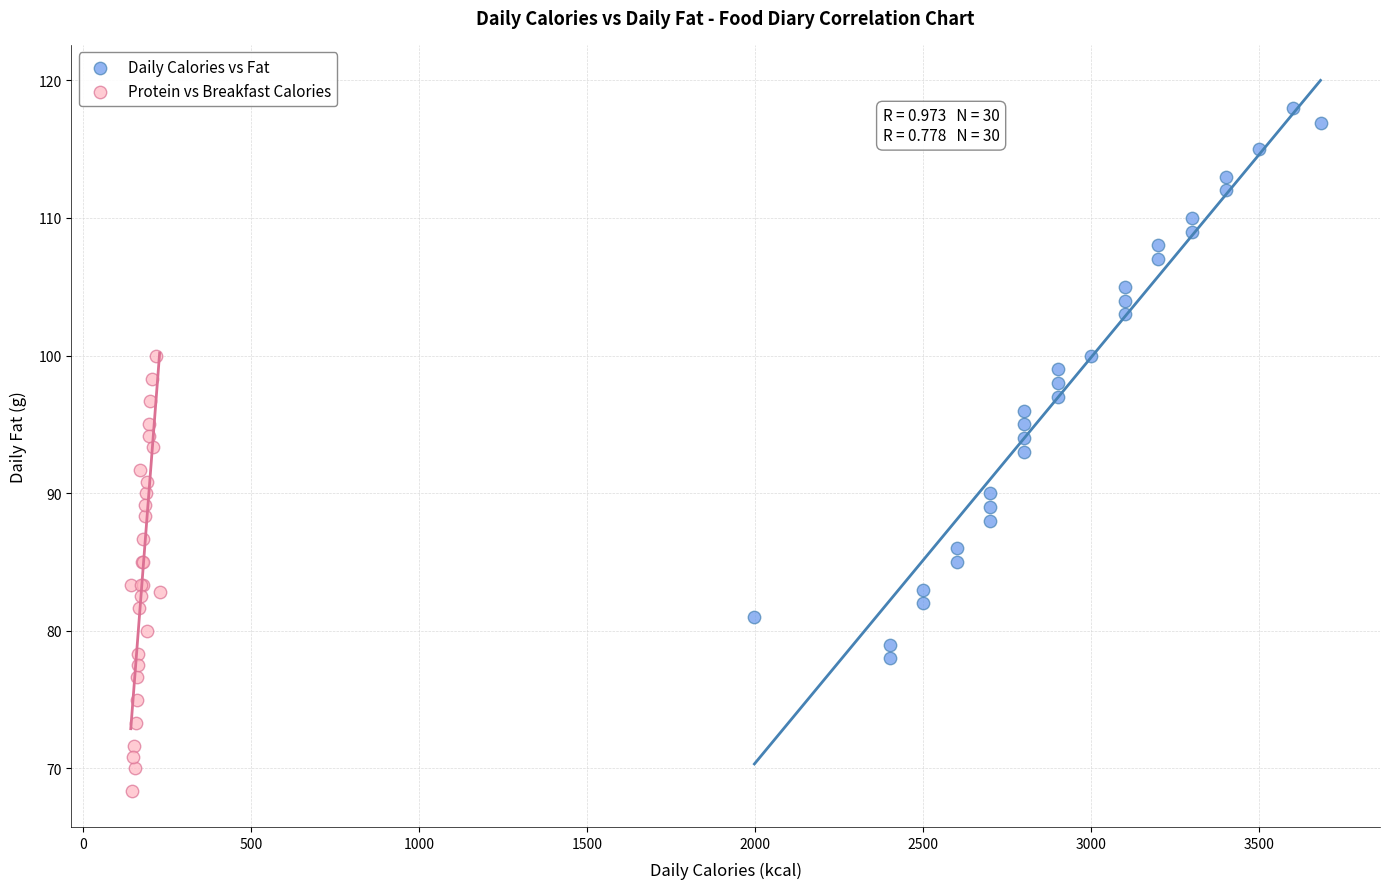

Which series has the widest spread of Y values?

Daily Calories vs Fat